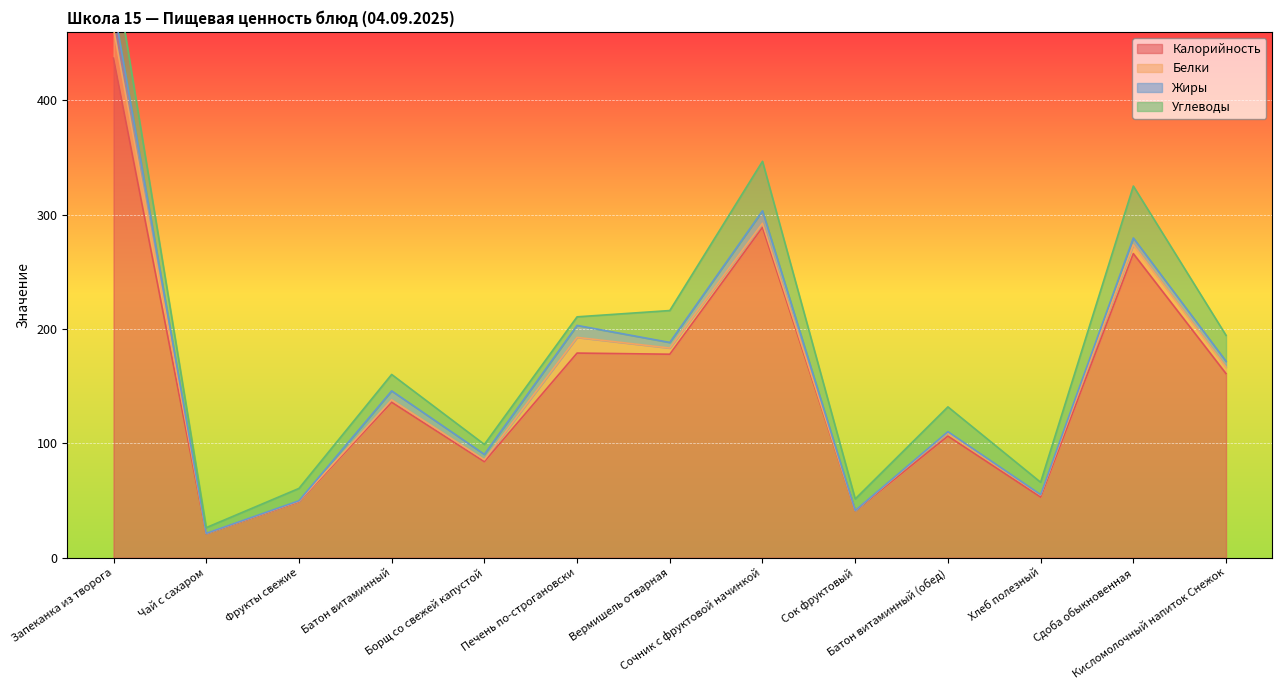

Which series has the largest total across all categories?

Калорийность